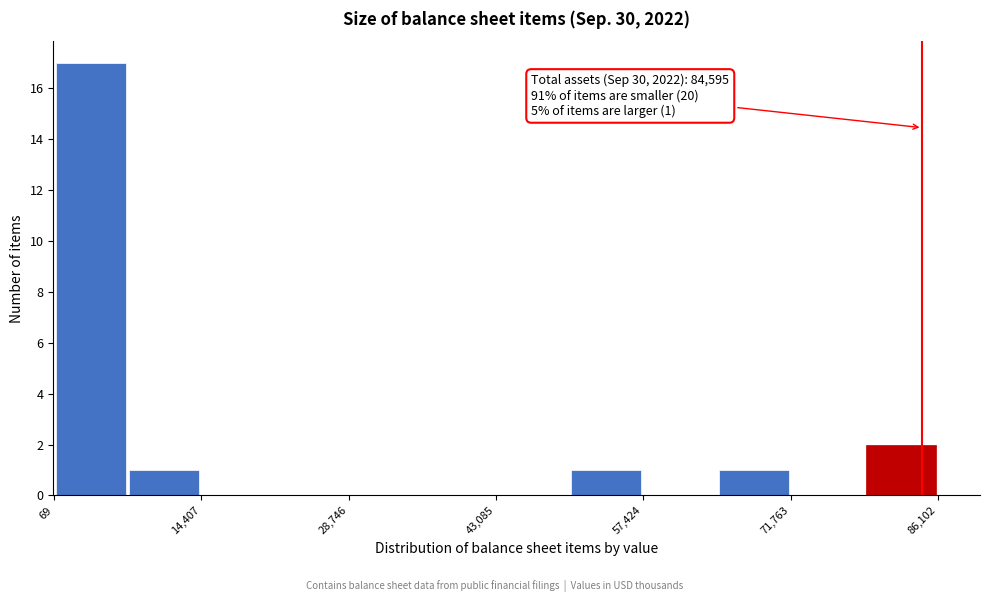

Around what value on the x-axis is the tallest bar? Give the approximate position of its centre, as read against the axis.

4000